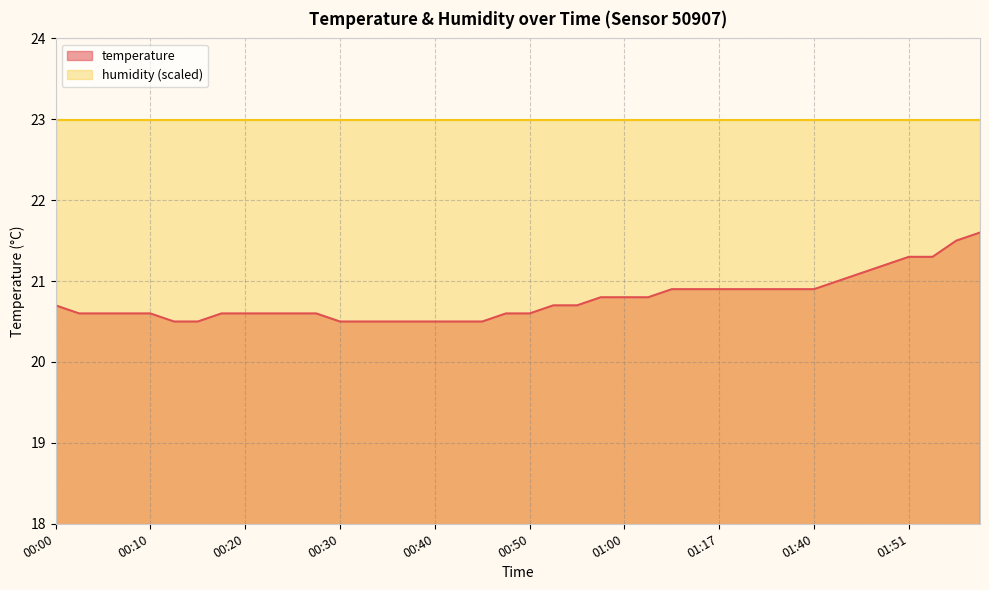

Reading right to left, what are all the values shown in this chart?

01:58=21.6	01:56=21.5	01:53=21.3	01:51=21.3	01:48=21.2	01:46=21.1	01:43=21.0	01:40=20.9	01:38=20.9	01:35=20.9	01:32=20.9	01:17=20.9	01:08=20.9	01:05=20.9	01:03=20.8	01:00=20.8	00:58=20.8	00:55=20.7	00:53=20.7	00:50=20.6	00:48=20.6	00:45=20.5	00:42=20.5	00:40=20.5	00:37=20.5	00:35=20.5	00:32=20.5	00:30=20.5	00:27=20.6	00:25=20.6	00:22=20.6	00:20=20.6	00:17=20.6	00:15=20.5	00:12=20.5	00:10=20.6	00:07=20.6	00:05=20.6	00:02=20.6	00:00=20.7